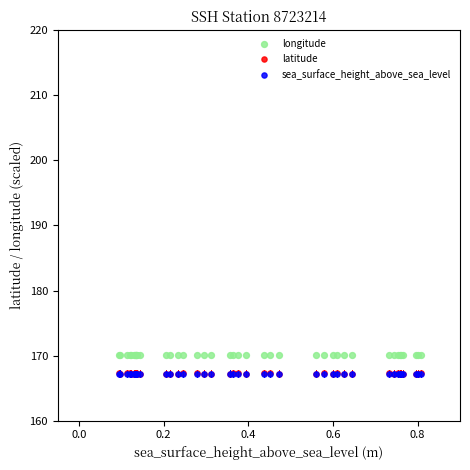

Which series contains the highest Y value?

longitude